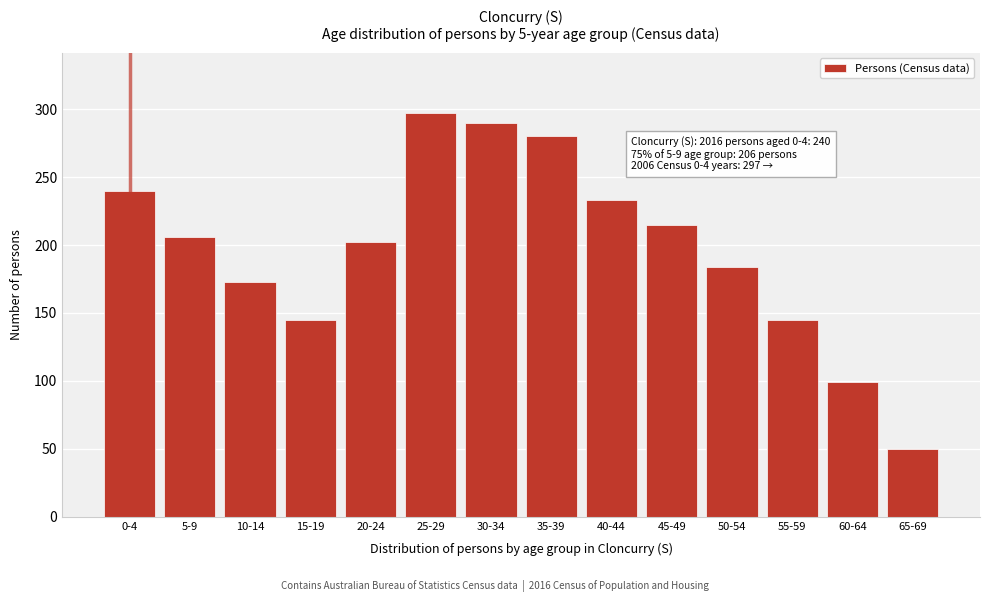

Reading right to left, list all the values displayed in this chart.

50	99	145	184	215	233	280	290	297	202	145	173	206	240